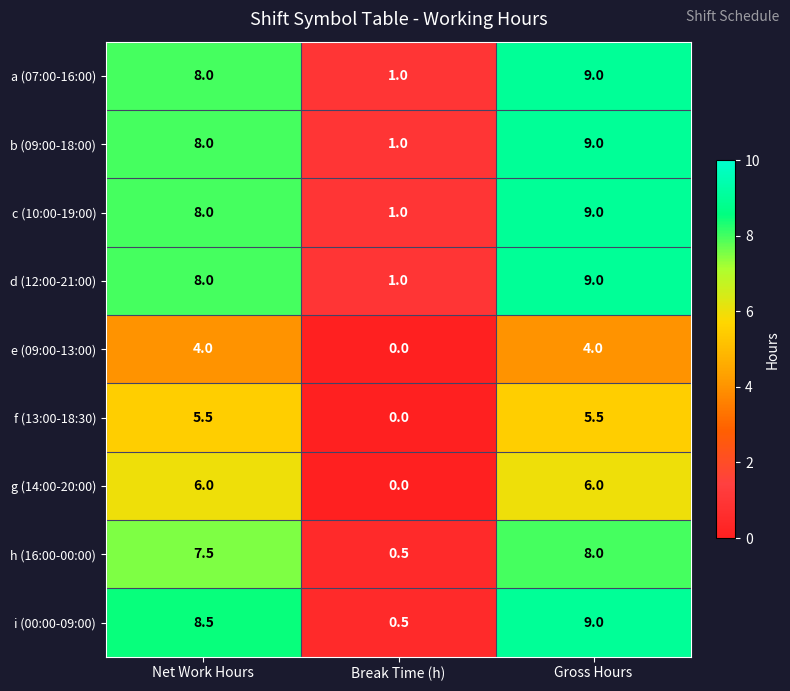

Reading right to left, what are all the values shown in this chart?

a (07:00-16:00): Gross Hours=9.0	Break Time (h)=1.0	Net Work Hours=8.0
b (09:00-18:00): Gross Hours=9.0	Break Time (h)=1.0	Net Work Hours=8.0
c (10:00-19:00): Gross Hours=9.0	Break Time (h)=1.0	Net Work Hours=8.0
d (12:00-21:00): Gross Hours=9.0	Break Time (h)=1.0	Net Work Hours=8.0
e (09:00-13:00): Gross Hours=4.0	Break Time (h)=0.0	Net Work Hours=4.0
f (13:00-18:30): Gross Hours=5.5	Break Time (h)=0.0	Net Work Hours=5.5
g (14:00-20:00): Gross Hours=6.0	Break Time (h)=0.0	Net Work Hours=6.0
h (16:00-00:00): Gross Hours=8.0	Break Time (h)=0.5	Net Work Hours=7.5
i (00:00-09:00): Gross Hours=9.0	Break Time (h)=0.5	Net Work Hours=8.5